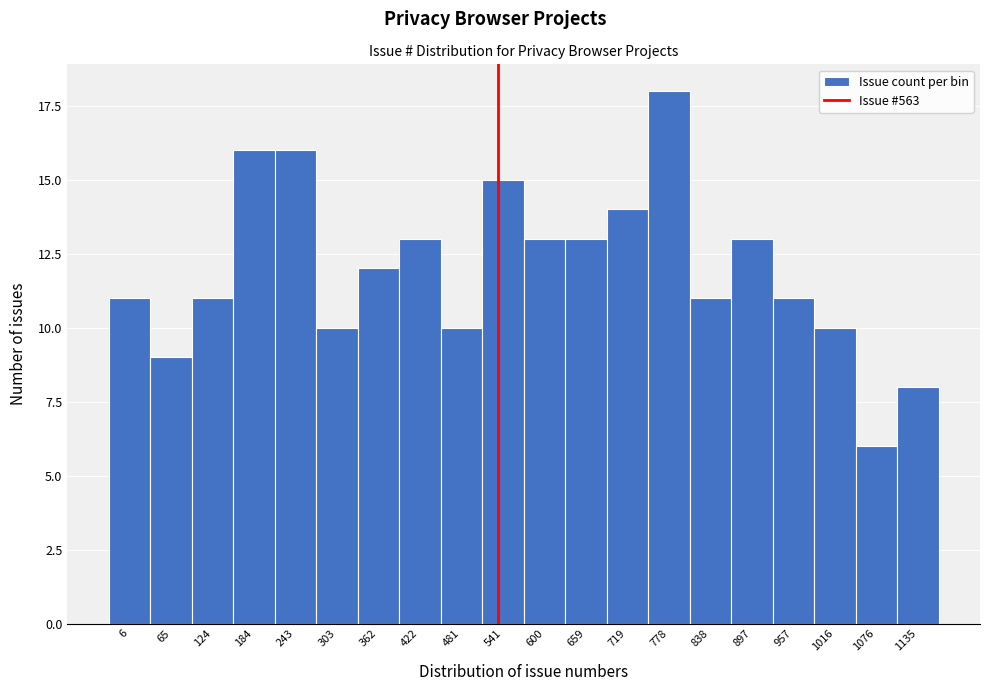

Reading left to right, list all the values displayed in this chart.

11	9	11	16	16	10	12	13	10	15	13	13	14	18	11	13	11	10	6	8